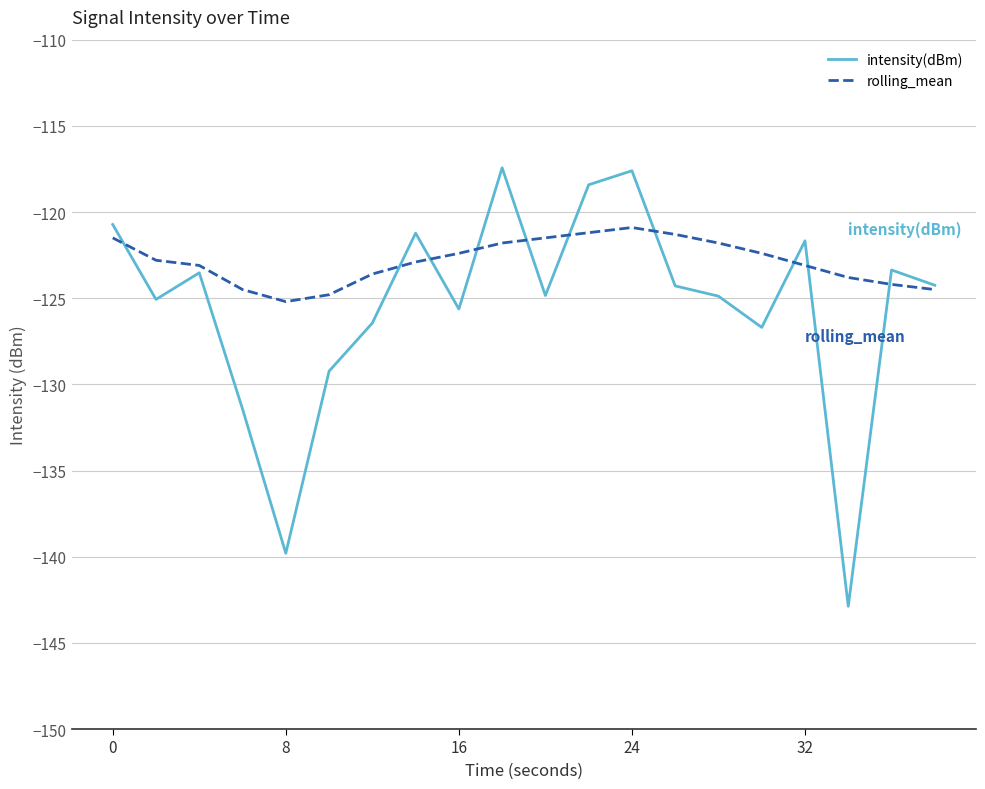

Rank the series by their maximum value, from highest to lowest.

intensity(dBm), rolling_mean